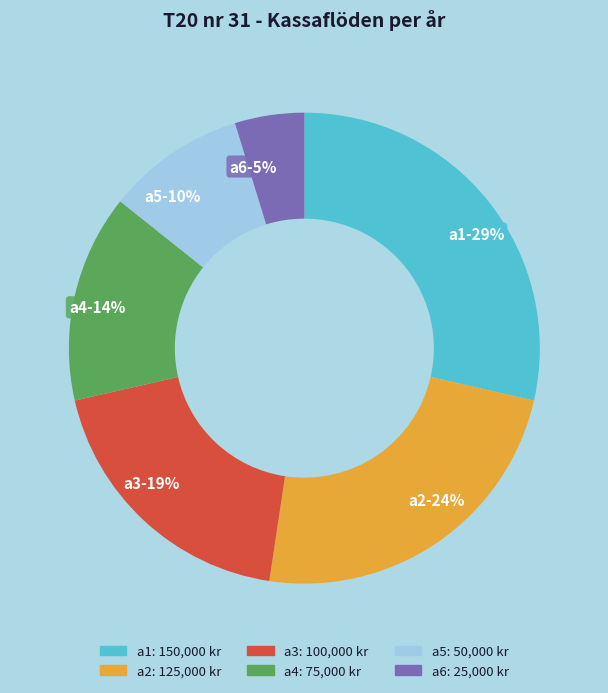

Combined, do a2 and a4 account for over 50%?

No